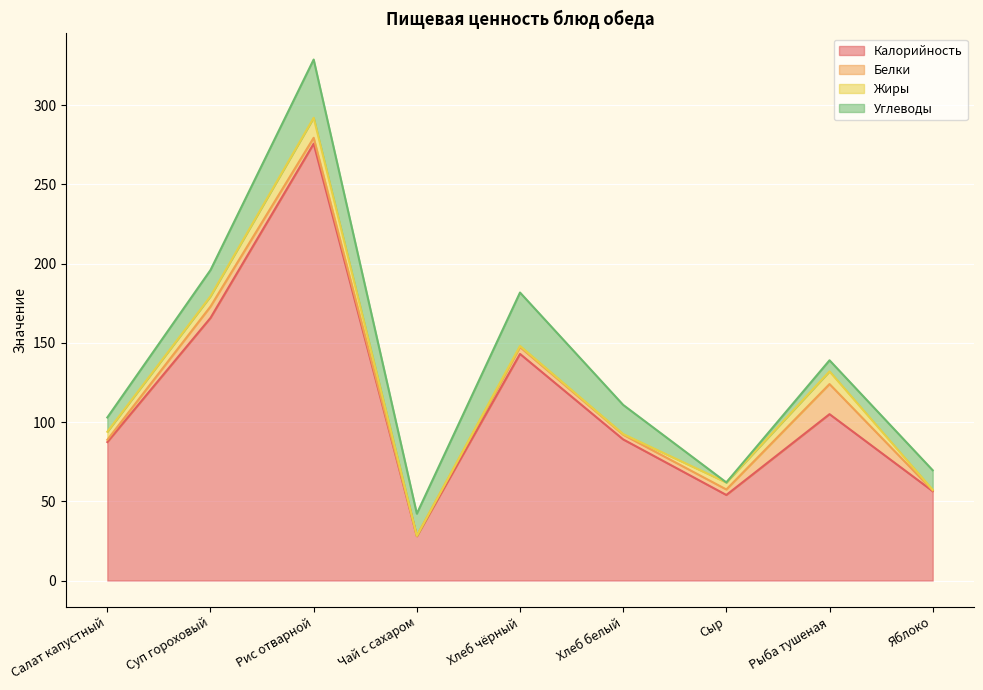

How many interior local valleys does the Калорийность series have?

2